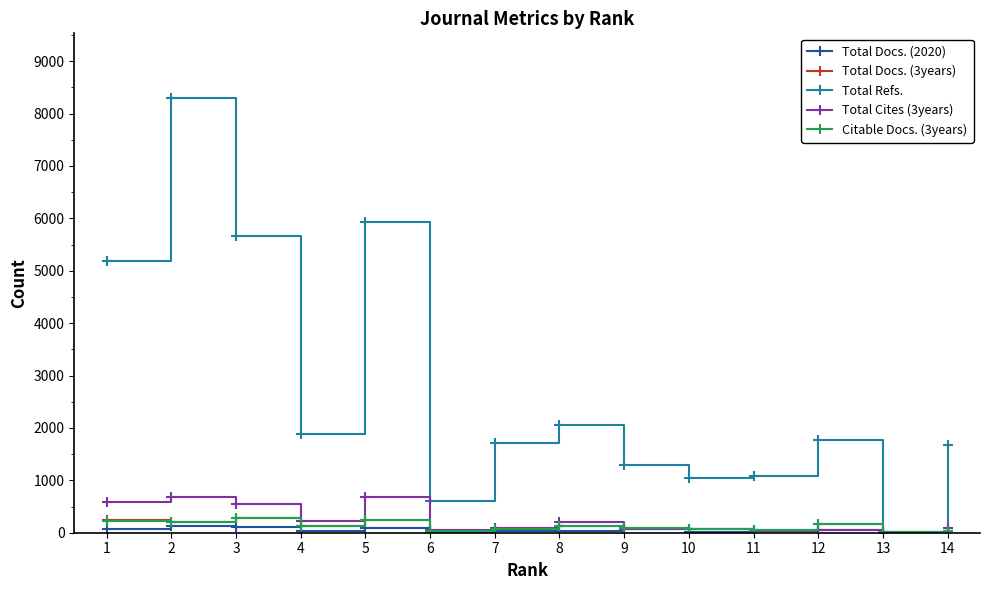

True or false: Total Docs. (2020) has more than 2 interior local peaks.

True